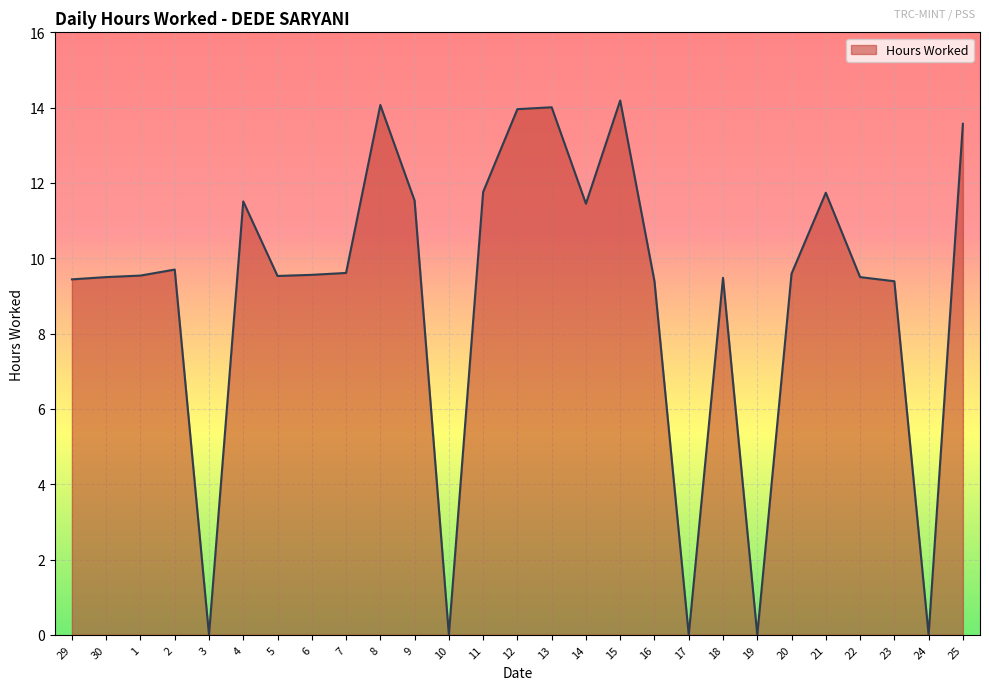

What is the difference between the values at 30 and 25?

4.1